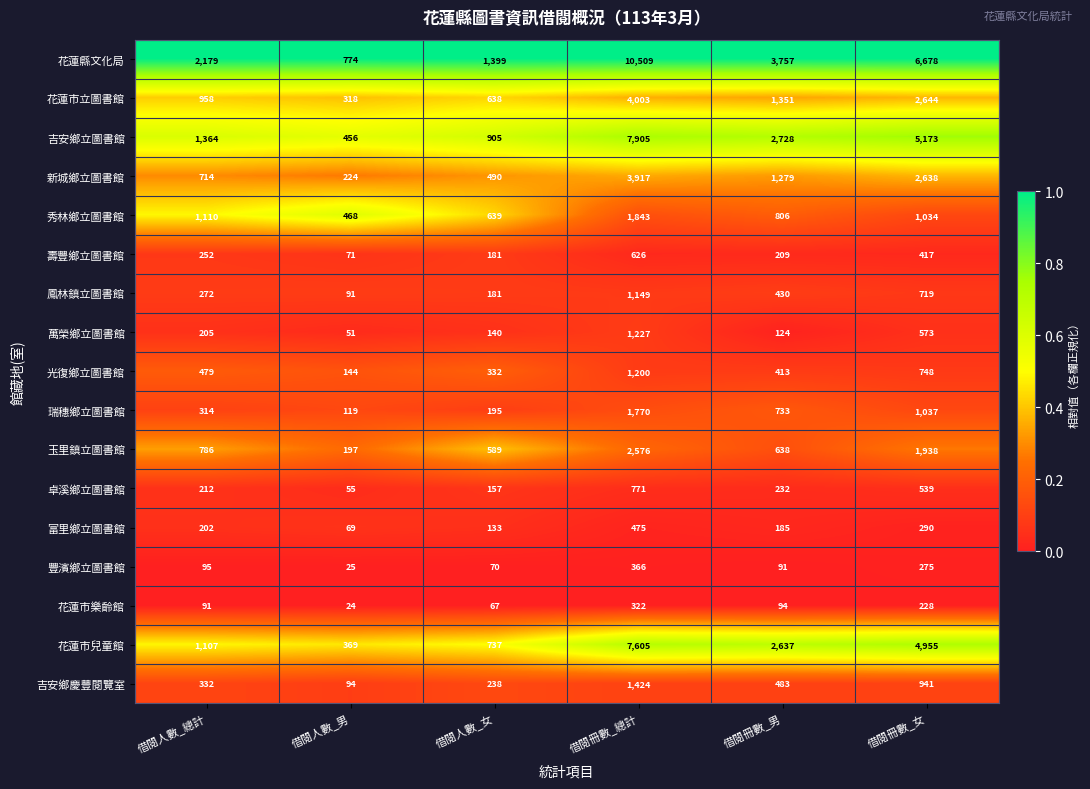

At 借閱冊數_女, list the series in order from smallest to largest.

花蓮市樂齡館, 豐濱鄉立圖書館, 富里鄉立圖書館, 壽豐鄉立圖書館, 卓溪鄉立圖書館, 萬榮鄉立圖書館, 鳳林鎮立圖書館, 光復鄉立圖書館, 吉安鄉慶豐閱覽室, 秀林鄉立圖書館, 瑞穗鄉立圖書館, 玉里鎮立圖書館, 新城鄉立圖書館, 花蓮市立圖書館, 花蓮市兒童館, 吉安鄉立圖書館, 花蓮縣文化局